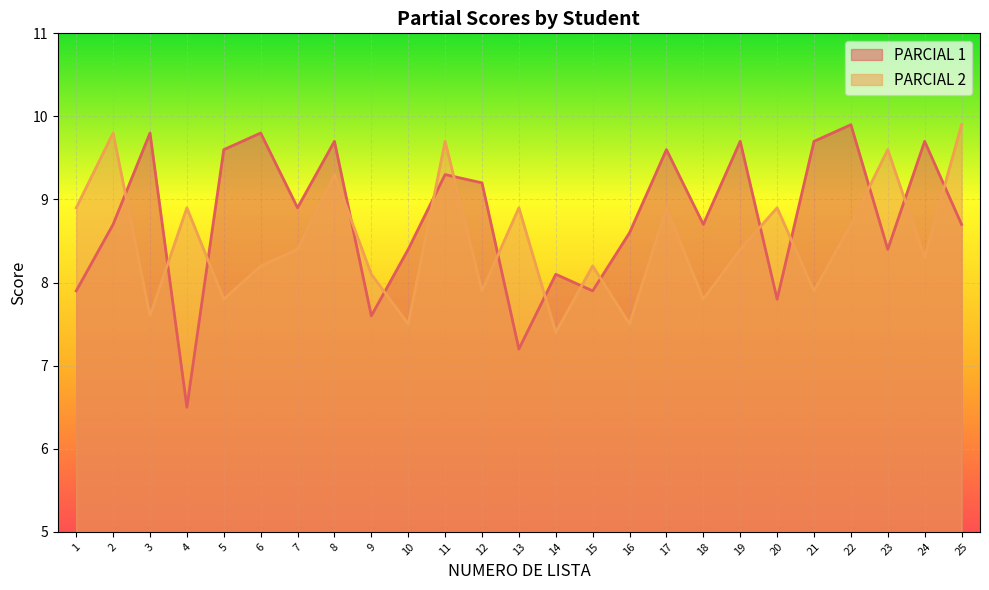

Rank the categories by PARCIAL 2 value from lowest to highest.

14, 10, 16, 3, 5, 18, 12, 21, 9, 6, 15, 24, 7, 19, 22, 1, 4, 13, 17, 20, 8, 23, 11, 2, 25